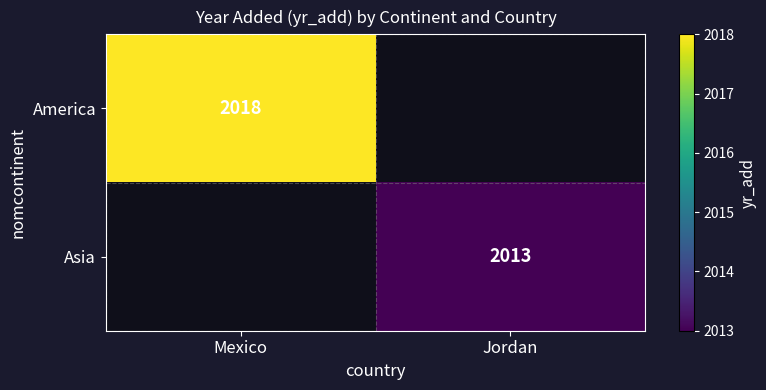

Is it true that America equals 2018 at Mexico?

True